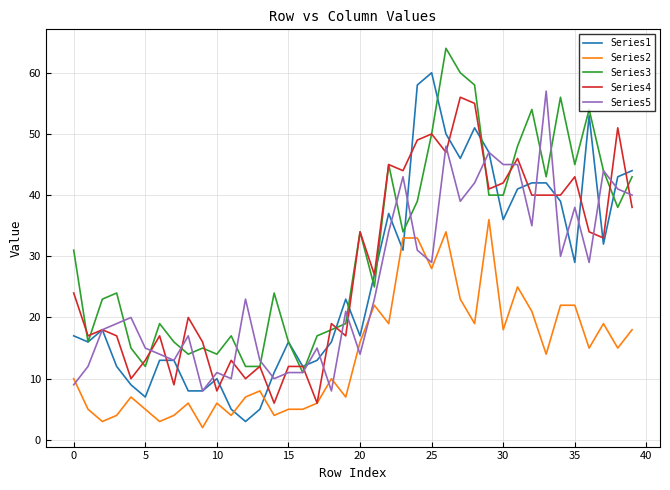

What is the maximum value shown in the chart?

64